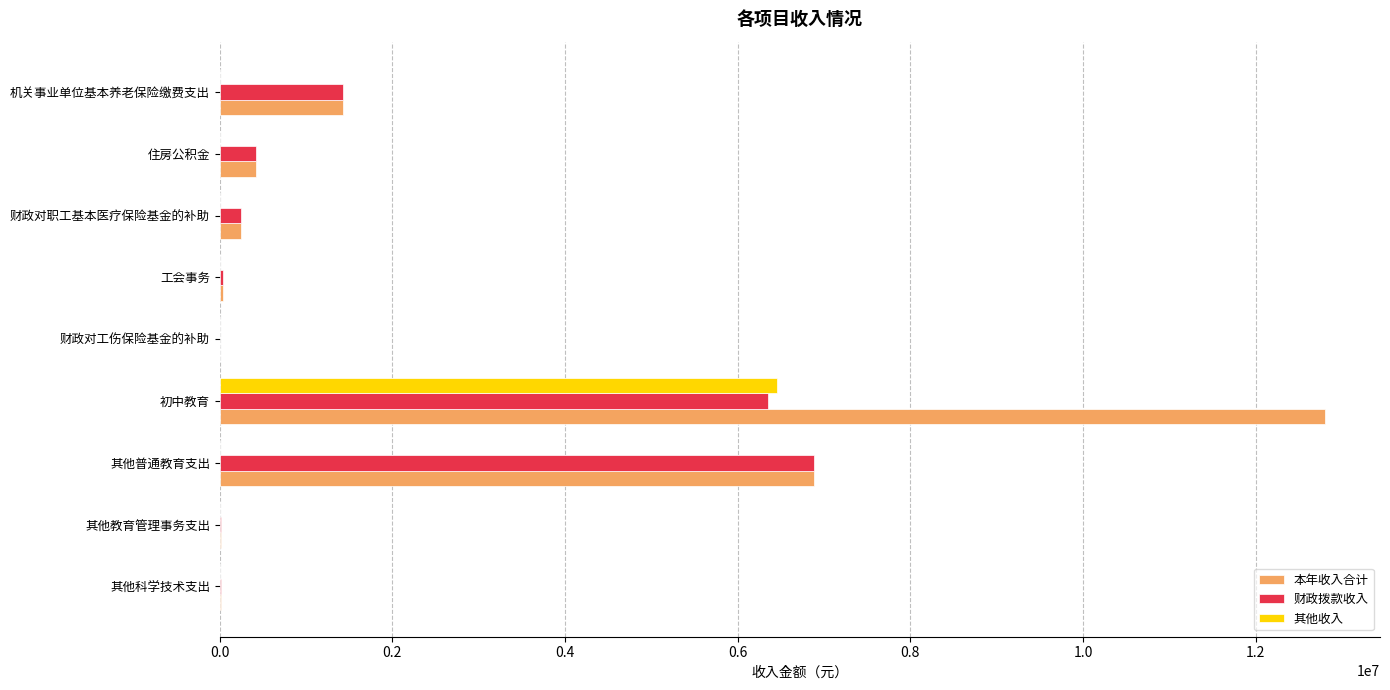

What is the sum of all 财政拨款收入 values?

15401153.4